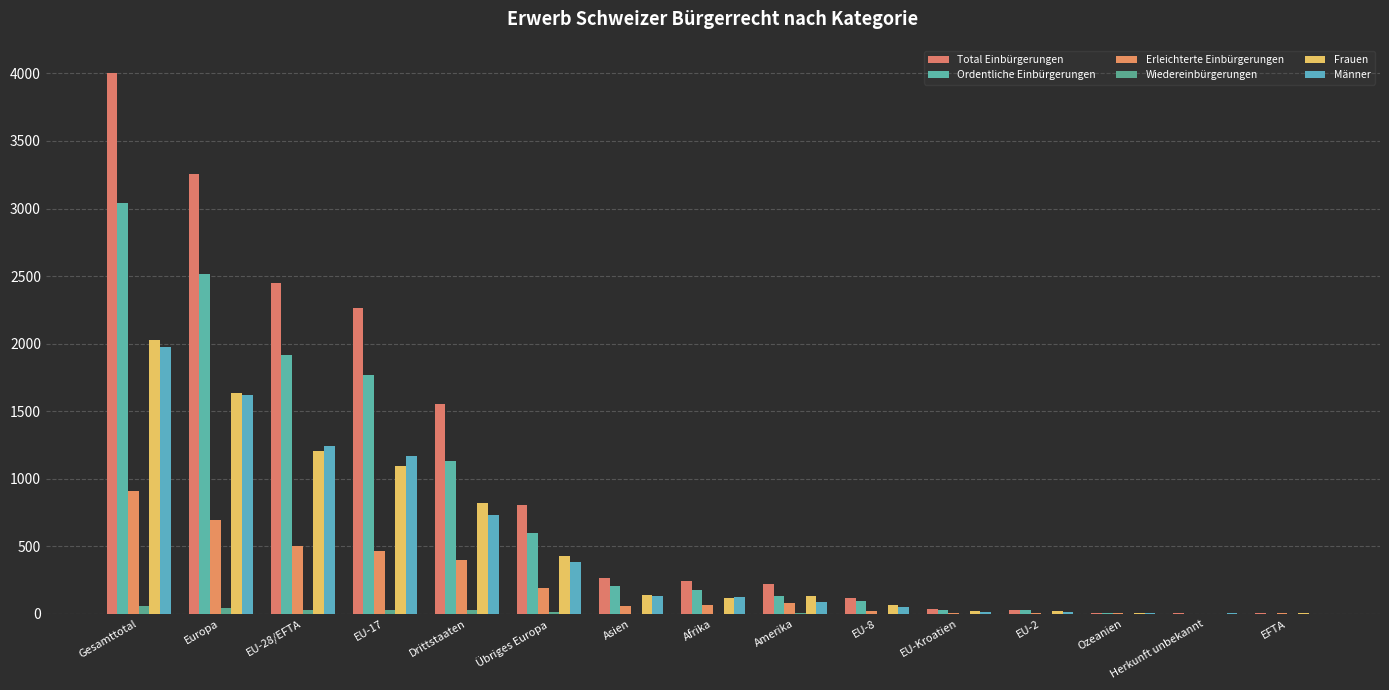

Count the number of categories in the chart.

15